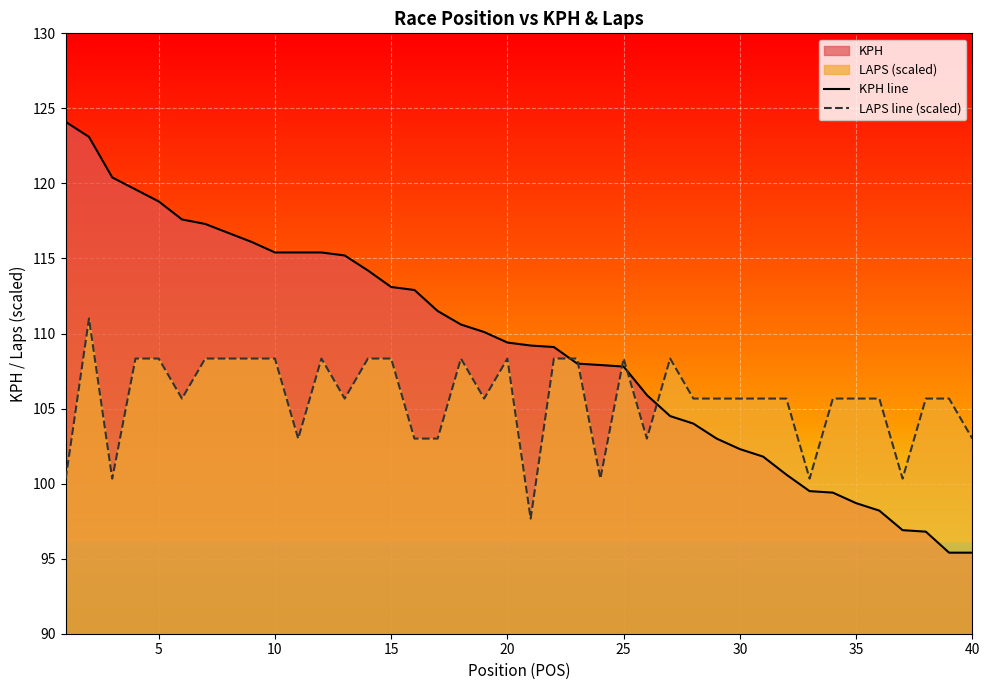

After their last crossing, which series has the higher values: KPH line or LAPS line (scaled)?

LAPS line (scaled)